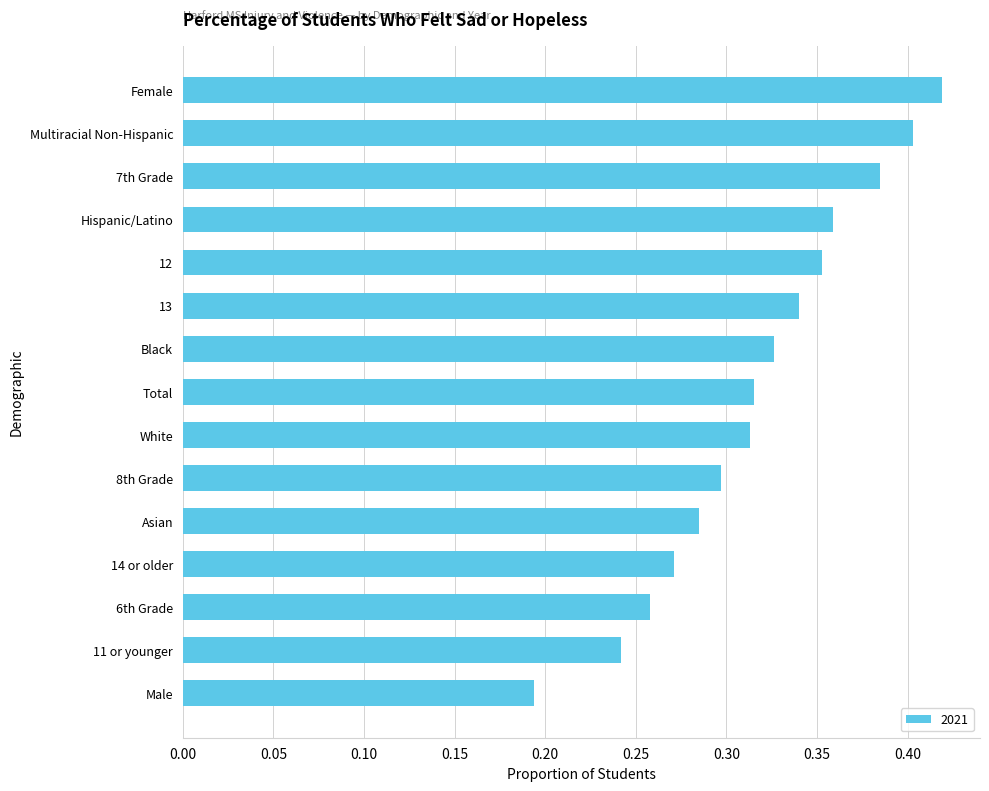

The value at White is 0.2. True or false?

False